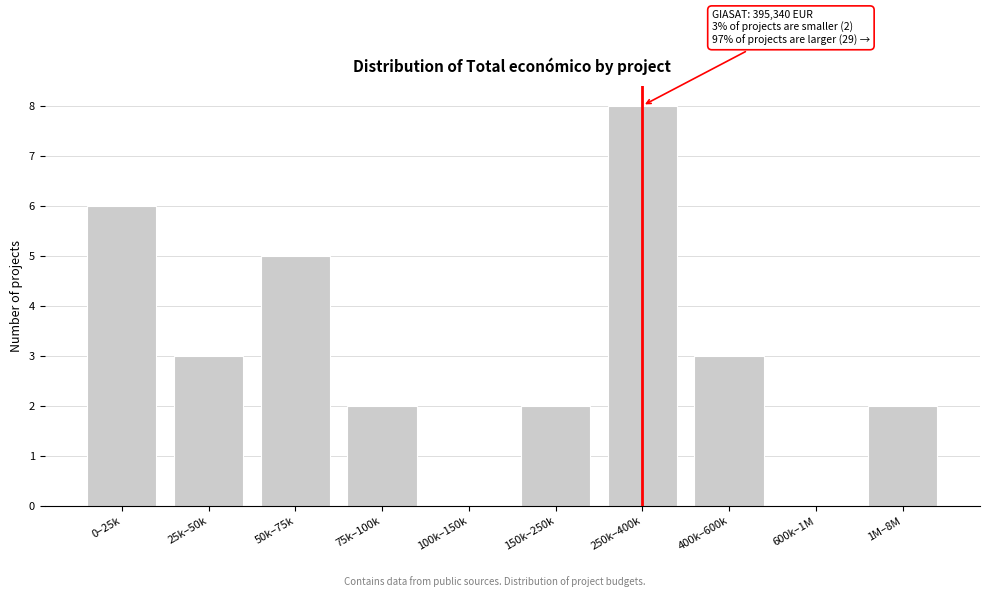

Reading right to left, list all the values displayed in this chart.

1M–8M=2	600k–1M=0	400k–600k=3	250k–400k=8	150k–250k=2	100k–150k=0	75k–100k=2	50k–75k=5	25k–50k=3	0–25k=6